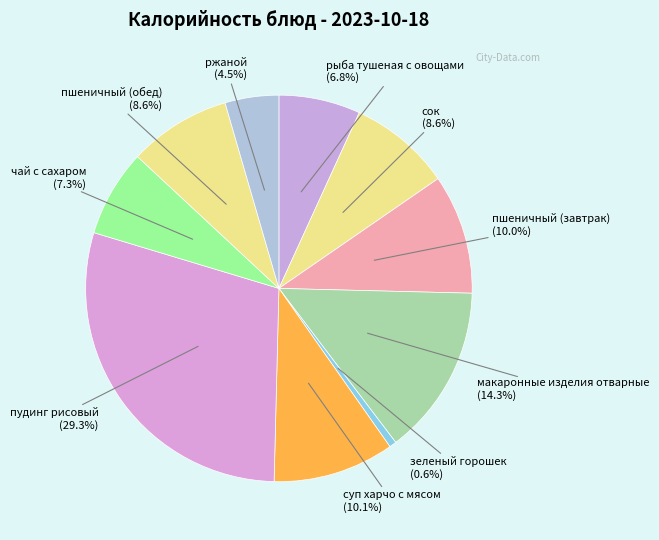

How many segments does this pie chart have?

10